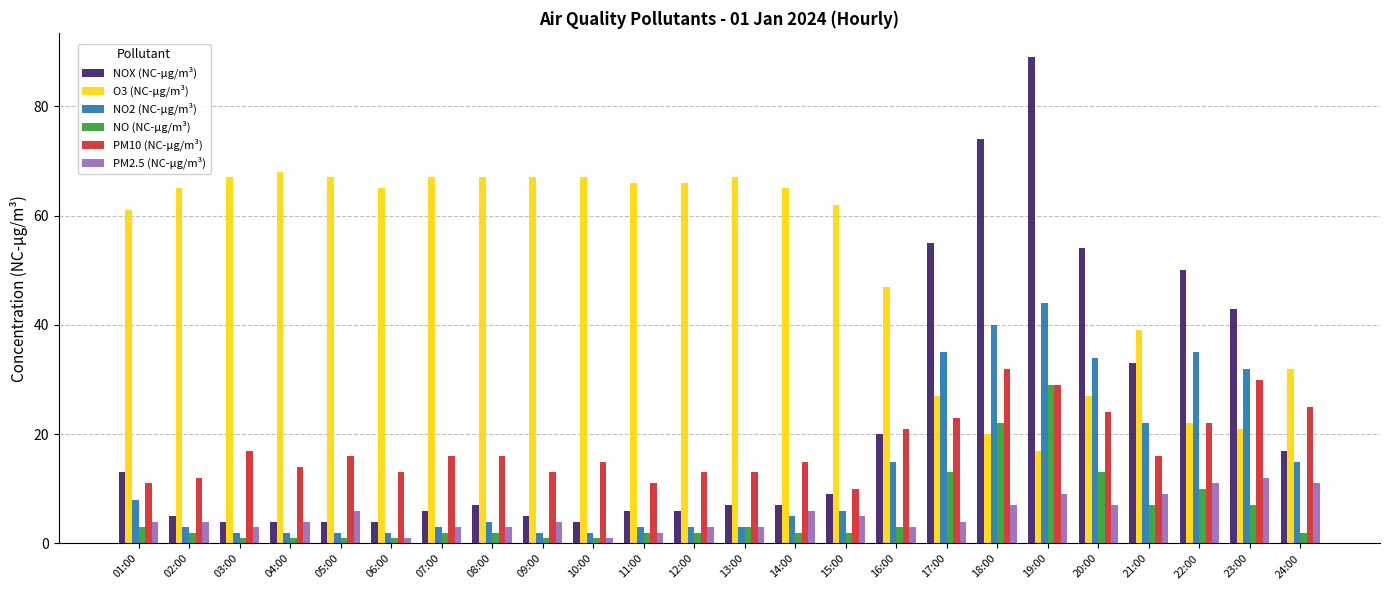

What is the sum of all O3 (NC-µg/m³) values?

1239